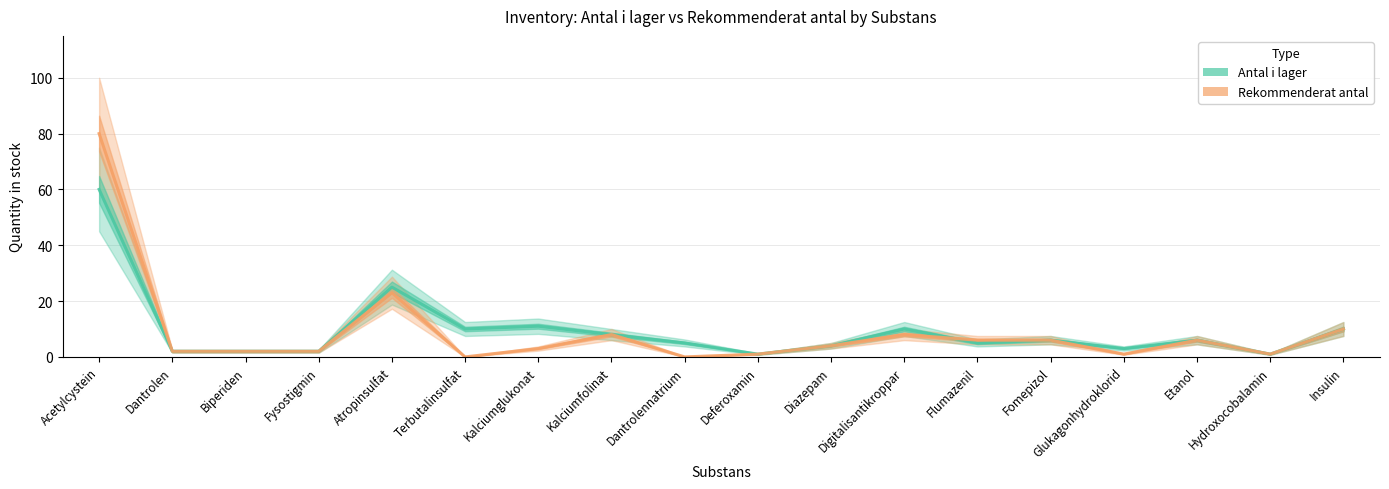

Reading left to right, what are all the values shown in this chart?

Antal i lager: Acetylcystein=60	Dantrolen=2	Biperiden=2	Fysostigmin=2	Atropinsulfat=25	Terbutalinsulfat=10	Kalciumglukonat=11	Kalciumfolinat=8	Dantrolennatrium=5	Deferoxamin=1	Diazepam=4	Digitalisantikroppar=10	Flumazenil=5	Fomepizol=6	Glukagonhydroklorid=3	Etanol=6	Hydroxocobalamin=1	Insulin=10
Rekommenderat antal: Acetylcystein=80	Dantrolen=2	Biperiden=2	Fysostigmin=2	Atropinsulfat=23	Terbutalinsulfat=0	Kalciumglukonat=3	Kalciumfolinat=8	Dantrolennatrium=0	Deferoxamin=1	Diazepam=4	Digitalisantikroppar=8	Flumazenil=6	Fomepizol=6	Glukagonhydroklorid=1	Etanol=6	Hydroxocobalamin=1	Insulin=10